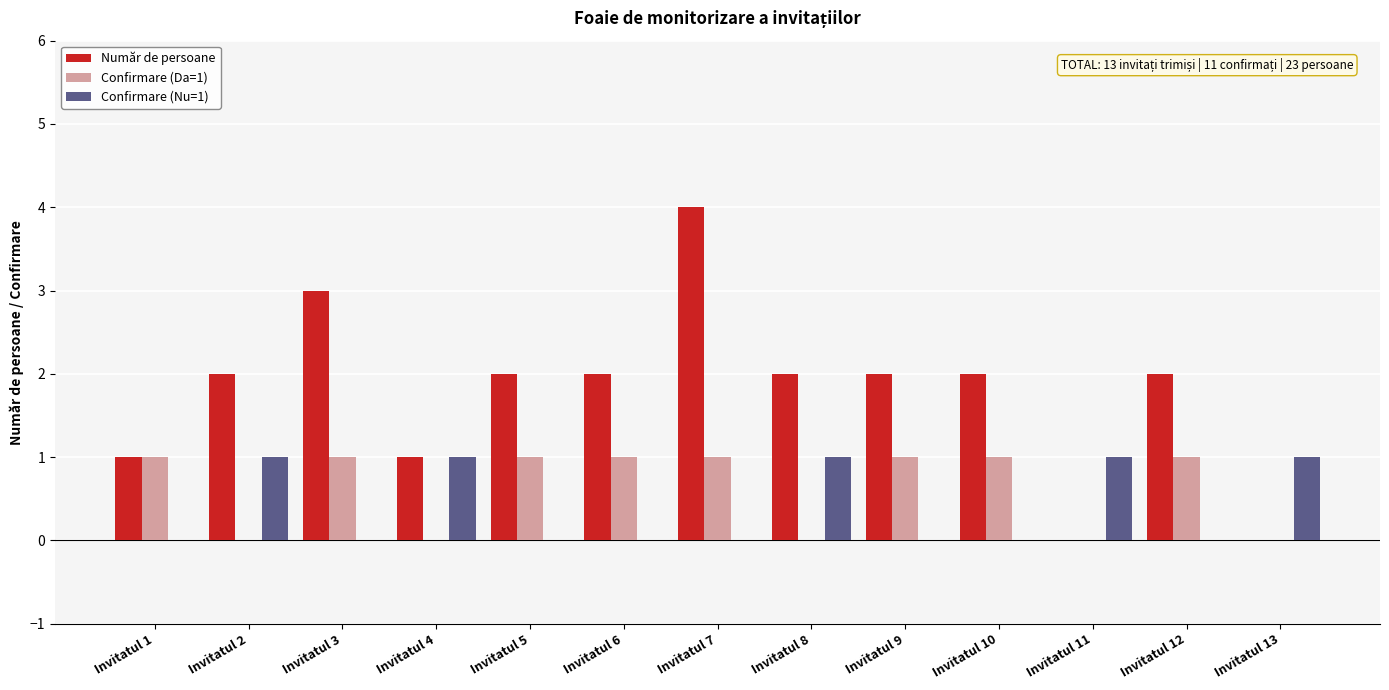

Reading right to left, list all the values displayed in this chart.

Număr de persoane: Invitatul 13=0	Invitatul 12=2	Invitatul 11=0	Invitatul 10=2	Invitatul 9=2	Invitatul 8=2	Invitatul 7=4	Invitatul 6=2	Invitatul 5=2	Invitatul 4=1	Invitatul 3=3	Invitatul 2=2	Invitatul 1=1
Confirmare (Da=1): Invitatul 13=0	Invitatul 12=1	Invitatul 11=0	Invitatul 10=1	Invitatul 9=1	Invitatul 8=0	Invitatul 7=1	Invitatul 6=1	Invitatul 5=1	Invitatul 4=0	Invitatul 3=1	Invitatul 2=0	Invitatul 1=1
Confirmare (Nu=1): Invitatul 13=1	Invitatul 12=0	Invitatul 11=1	Invitatul 10=0	Invitatul 9=0	Invitatul 8=1	Invitatul 7=0	Invitatul 6=0	Invitatul 5=0	Invitatul 4=1	Invitatul 3=0	Invitatul 2=1	Invitatul 1=0